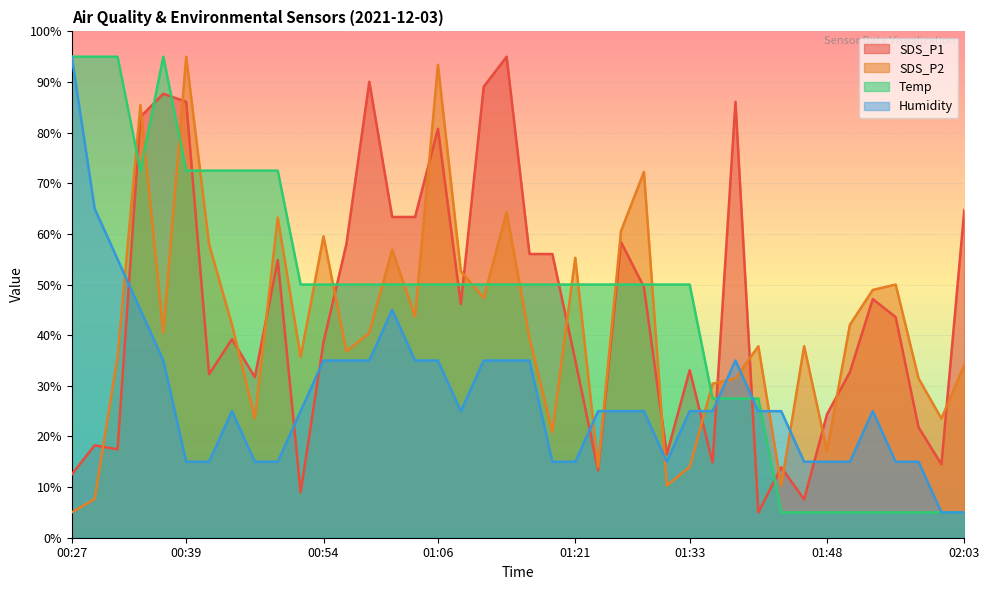

What is the value of the SDS_P1 point at the 6th from the left?

86.1